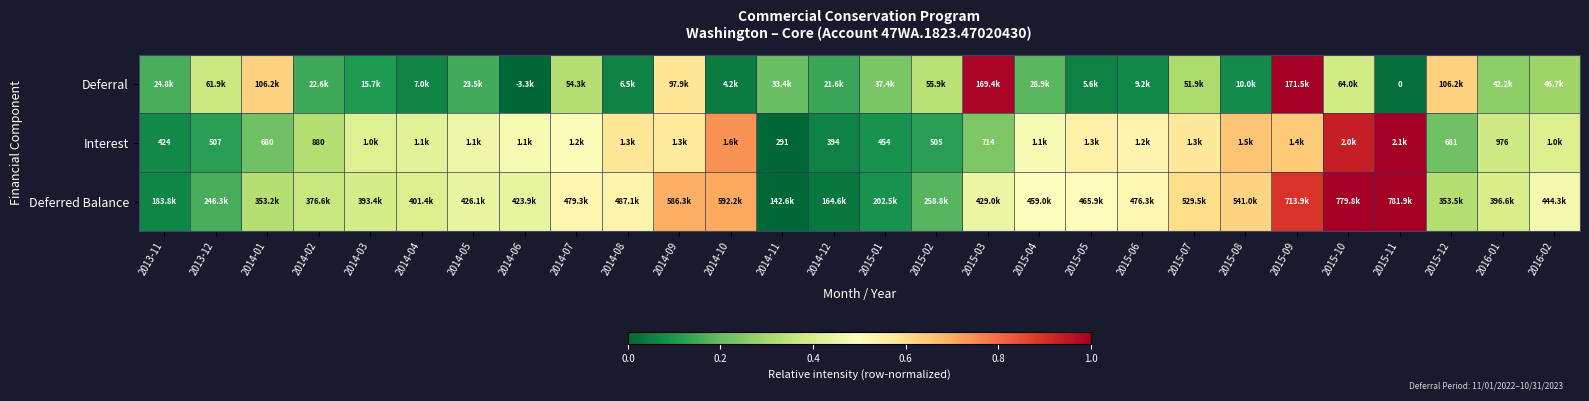

At which category is the sum across all series the highest?

2015-09